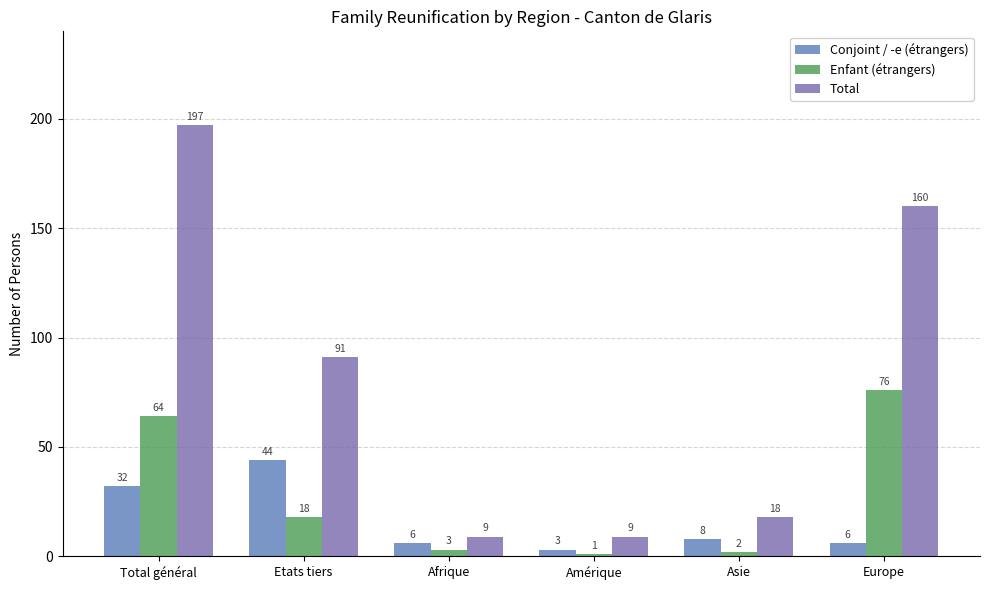

How many groups of bars are there?

6